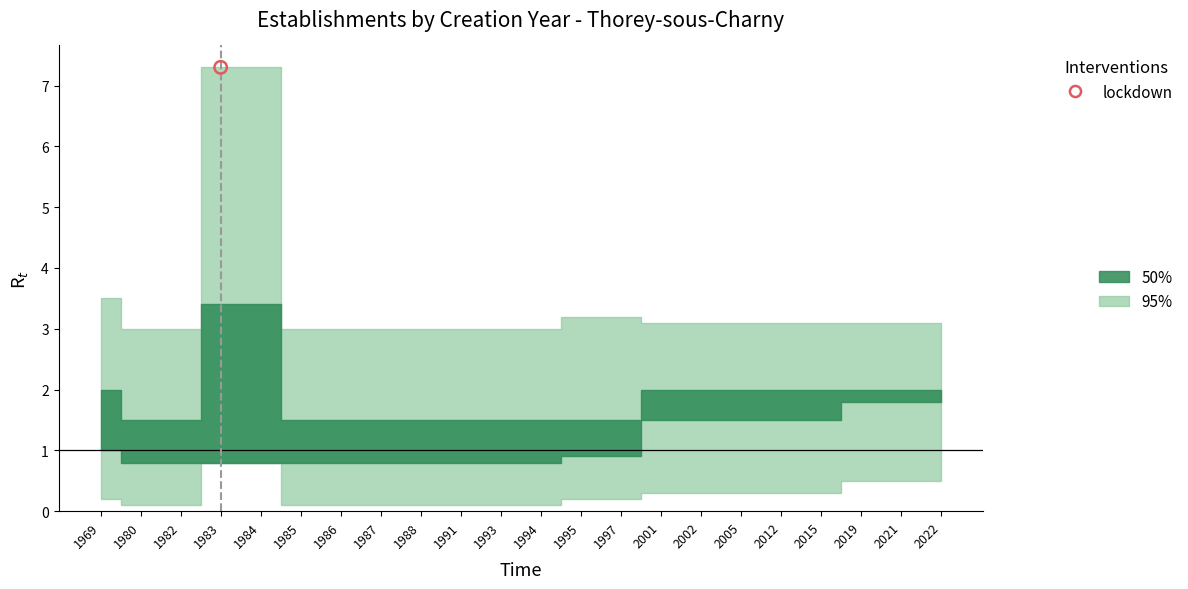

Which series has the widest spread of Y values?

95%_upper